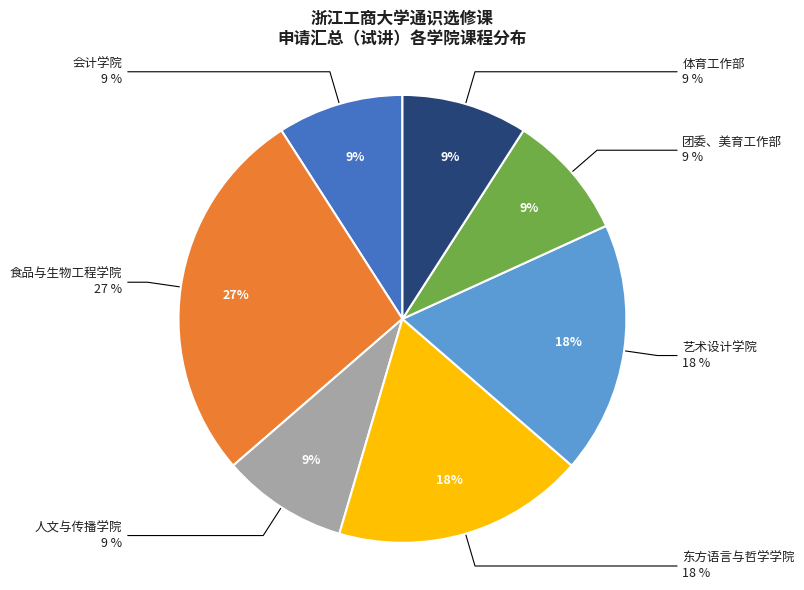

Which slice is the largest?

食品与生物工程学院